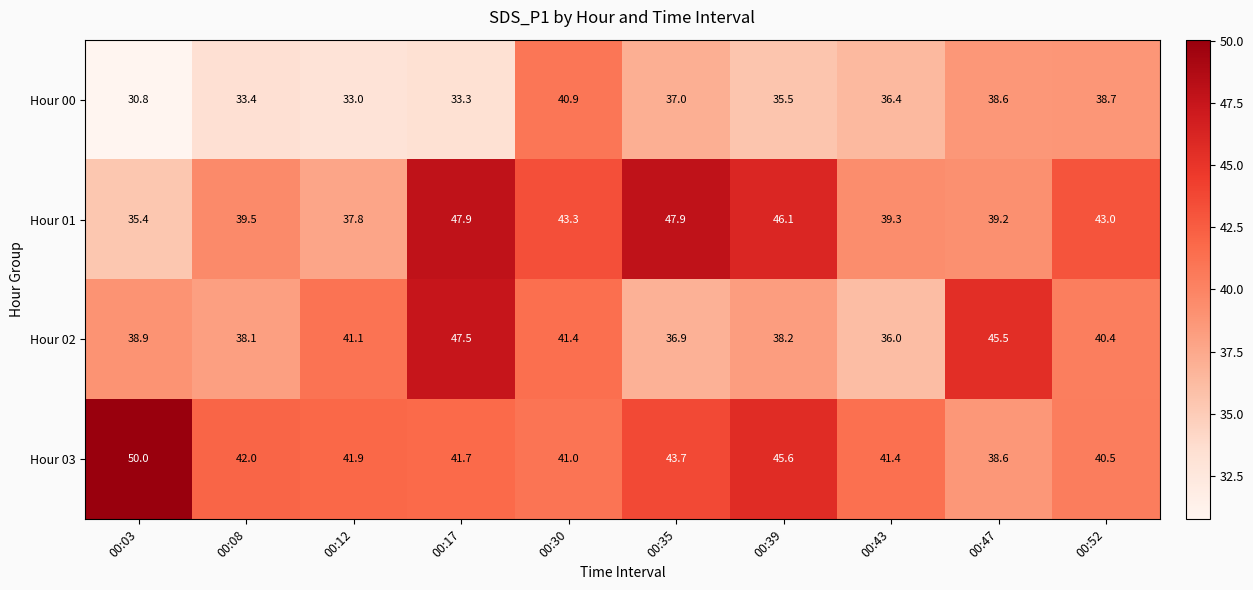

Rank the series at 00:43 from lowest to highest value.

Hour 02, Hour 00, Hour 01, Hour 03